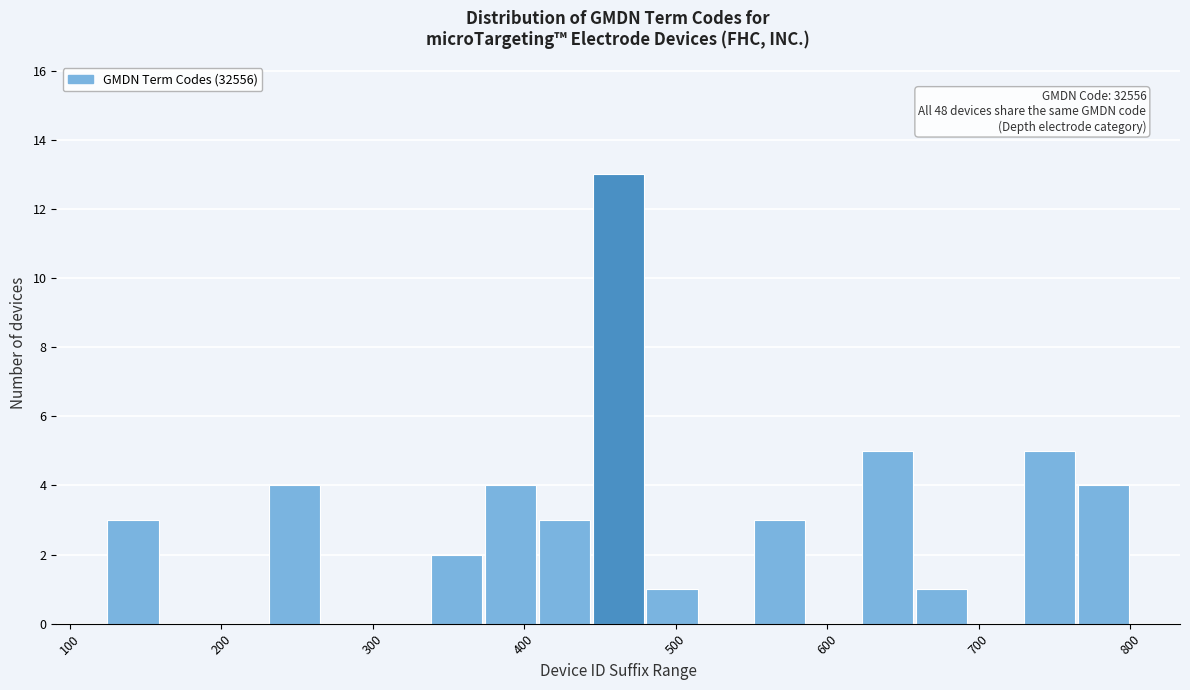

Read against the x-axis, roughly where is the centre of the tallest bar?

460